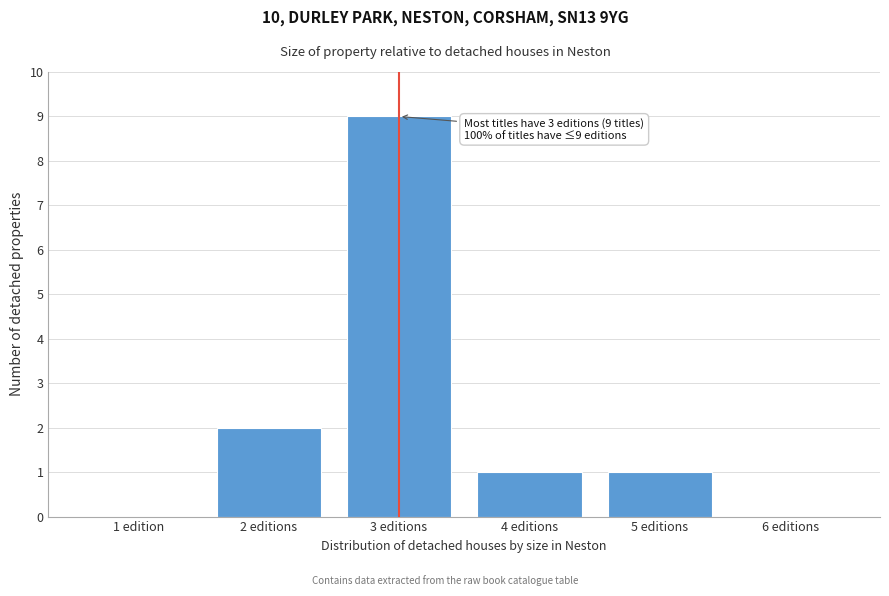

Reading left to right, extract all data points from this chart.

1 edition=0	2 editions=2	3 editions=9	4 editions=1	5 editions=1	6 editions=0